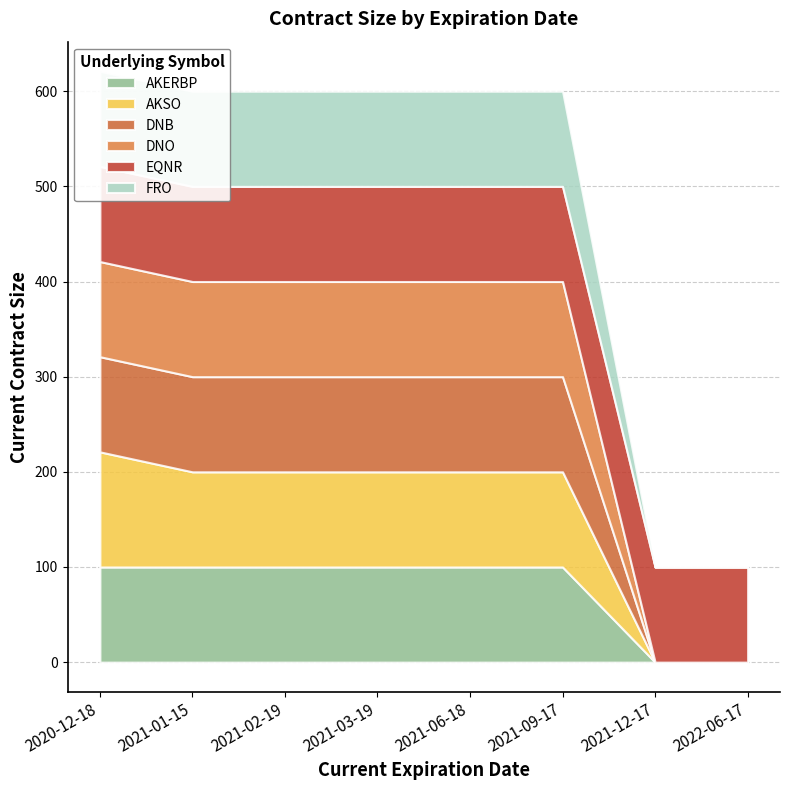

What are all the series names shown in the legend?

AKERBP, AKSO, DNB, DNO, EQNR, FRO